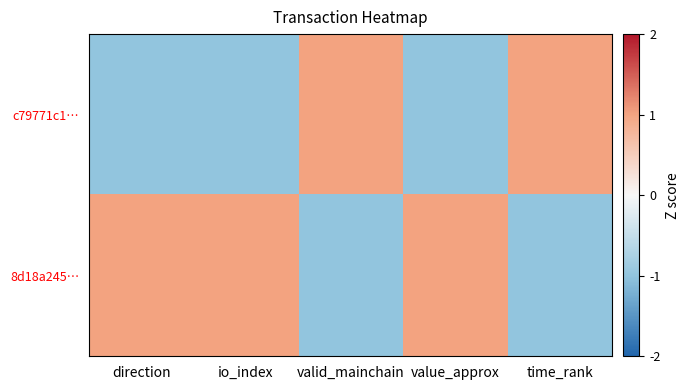

At which category is the sum across all series the highest?

direction